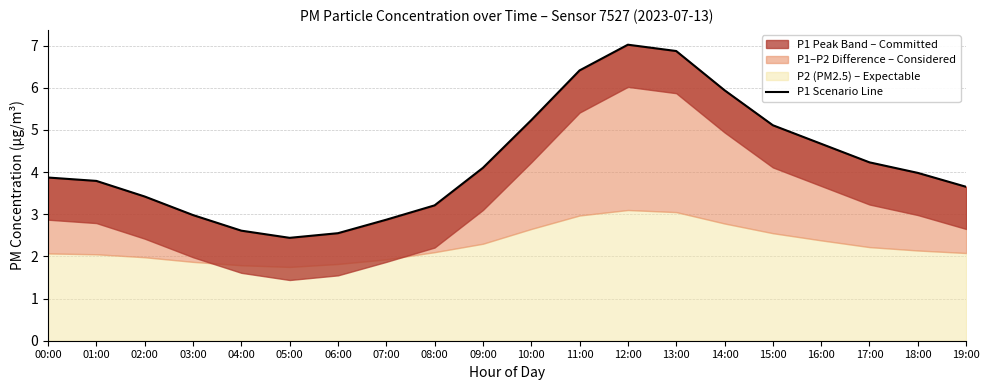

What is the value of the 11th point from the left?

5.2